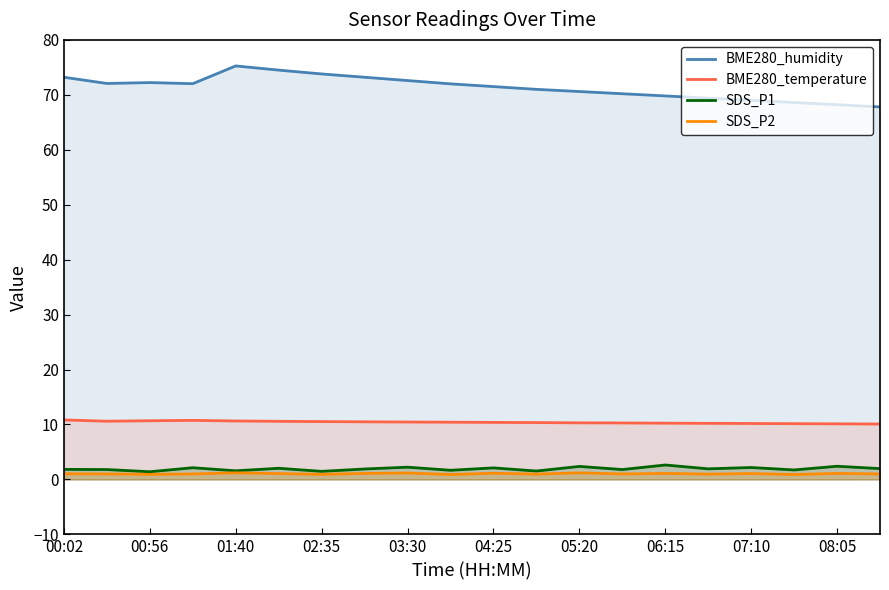

Which category has the highest value in the BME280_temperature series?

00:02